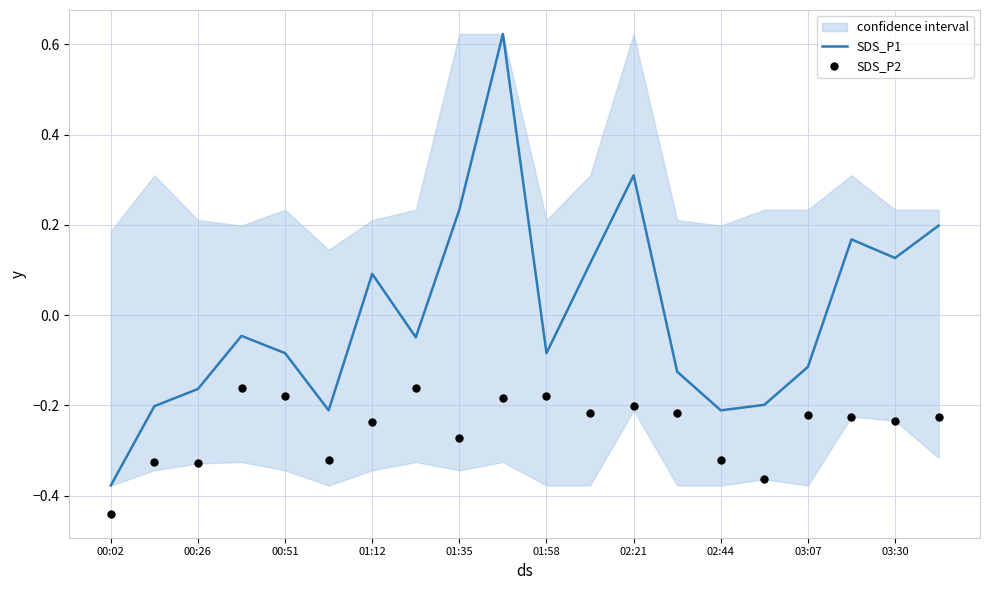

At how many categories does at least one series exceed 0?

8